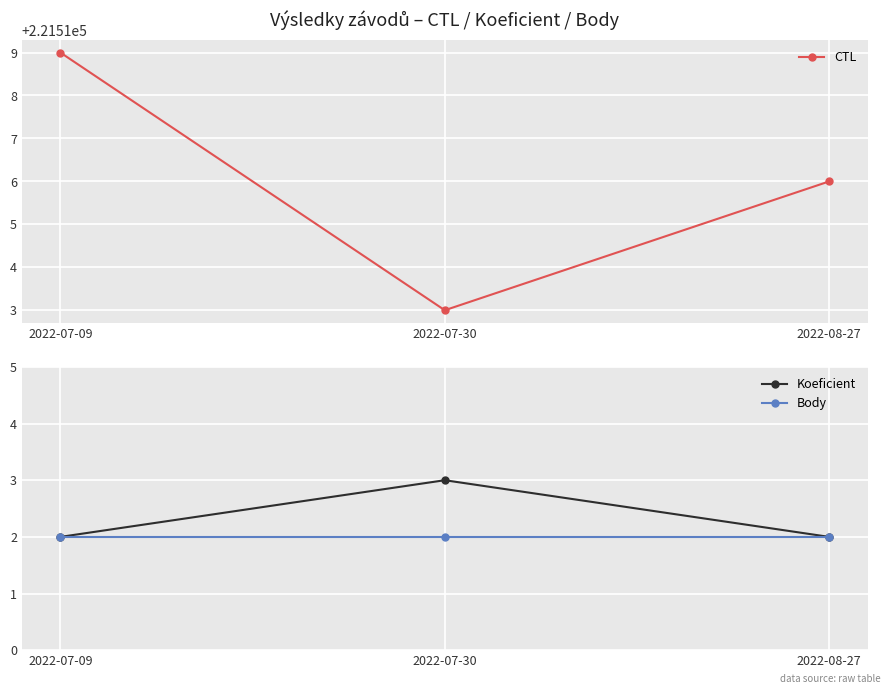

List the series in order of their peak value, lowest first.

Body, Koeficient, CTL